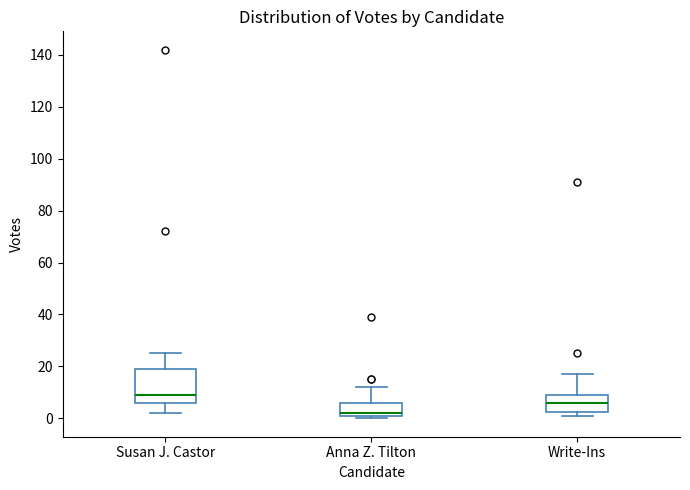

Which box is the tallest, from its lower edge to its upper edge?

Susan J. Castor